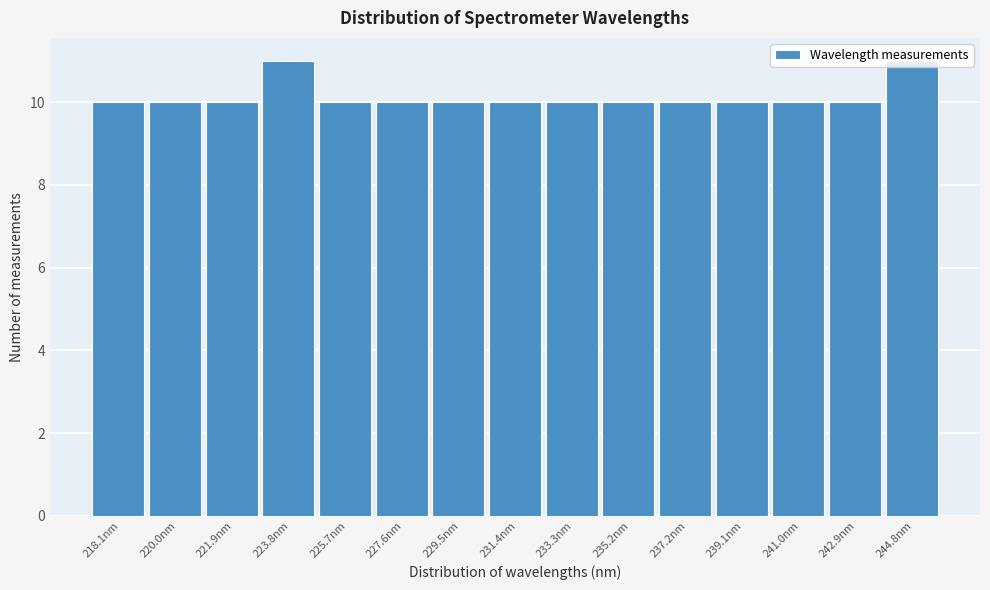

What is the maximum value shown in the chart?

11